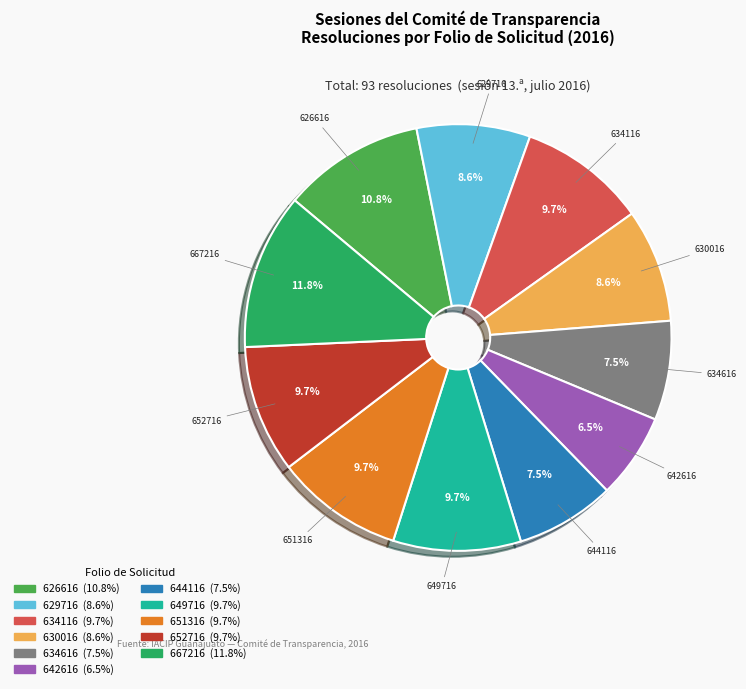

Do 634116 and 652716 together represent more than half of the pie?

No